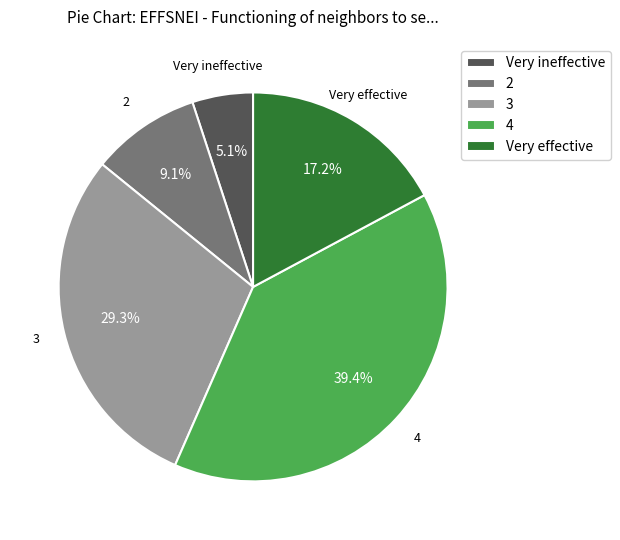

Is it true that 2 is 9% of the pie?

True